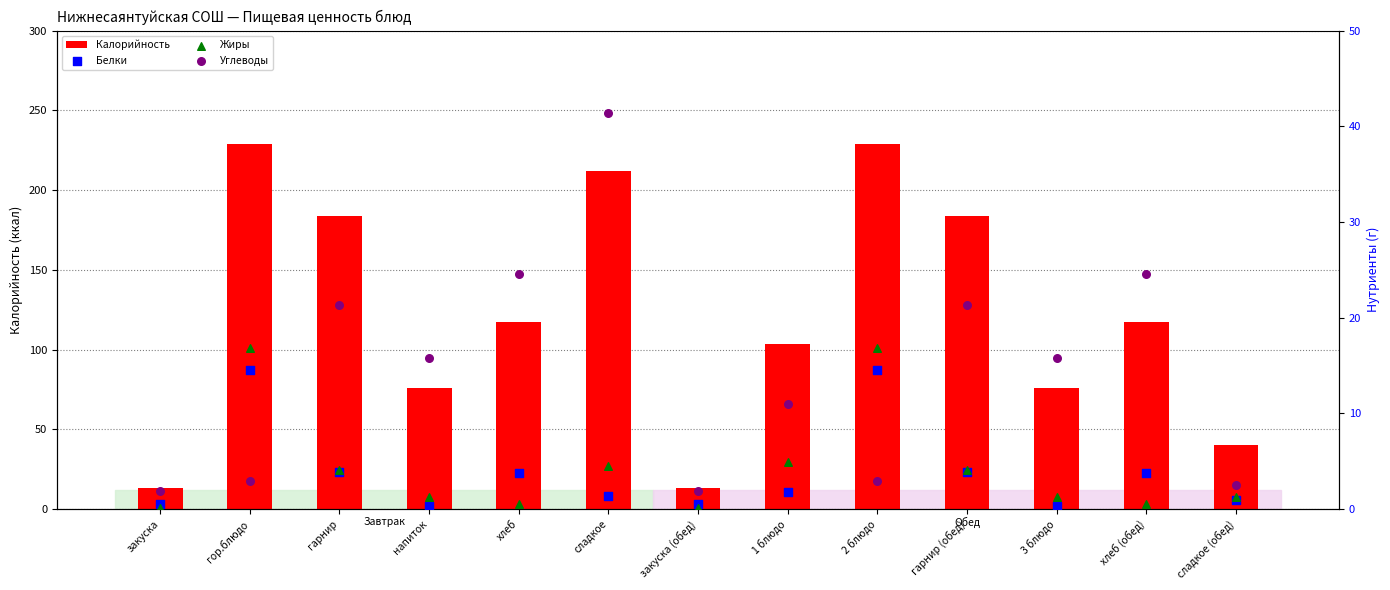

Which series has the largest Y range (max minus min)?

Калорийность